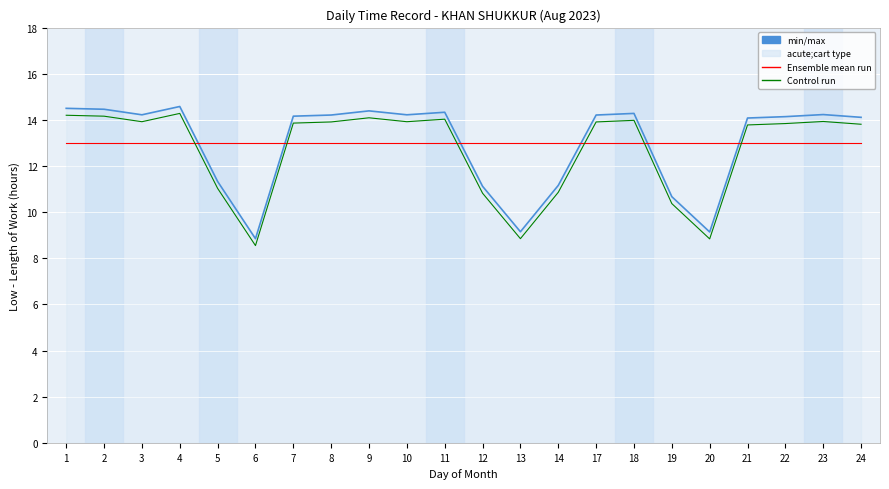

What is the difference between the highest and lowest values at 23?

1.3